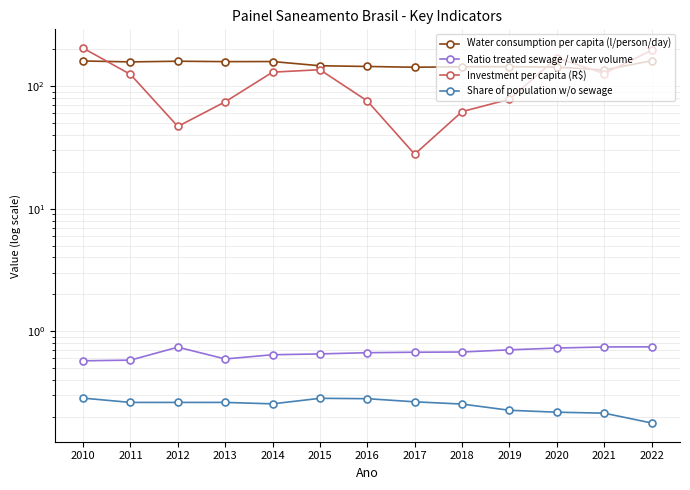

True or false: Water consumption per capita (l/person/day) has a value of 255.5 at 2012.

False